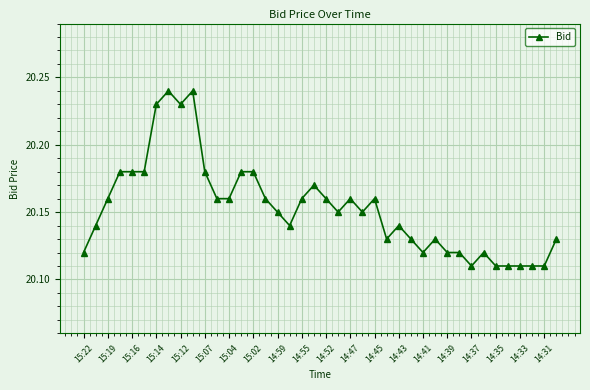

True or false: there are more than 1 points higher than both neighbors.

True